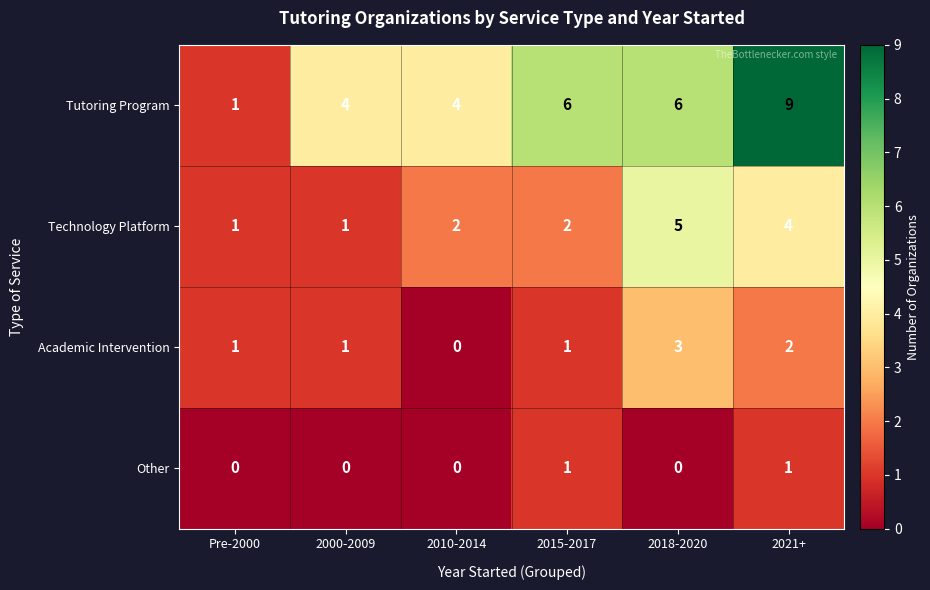

At which category is the sum across all series the highest?

2021+